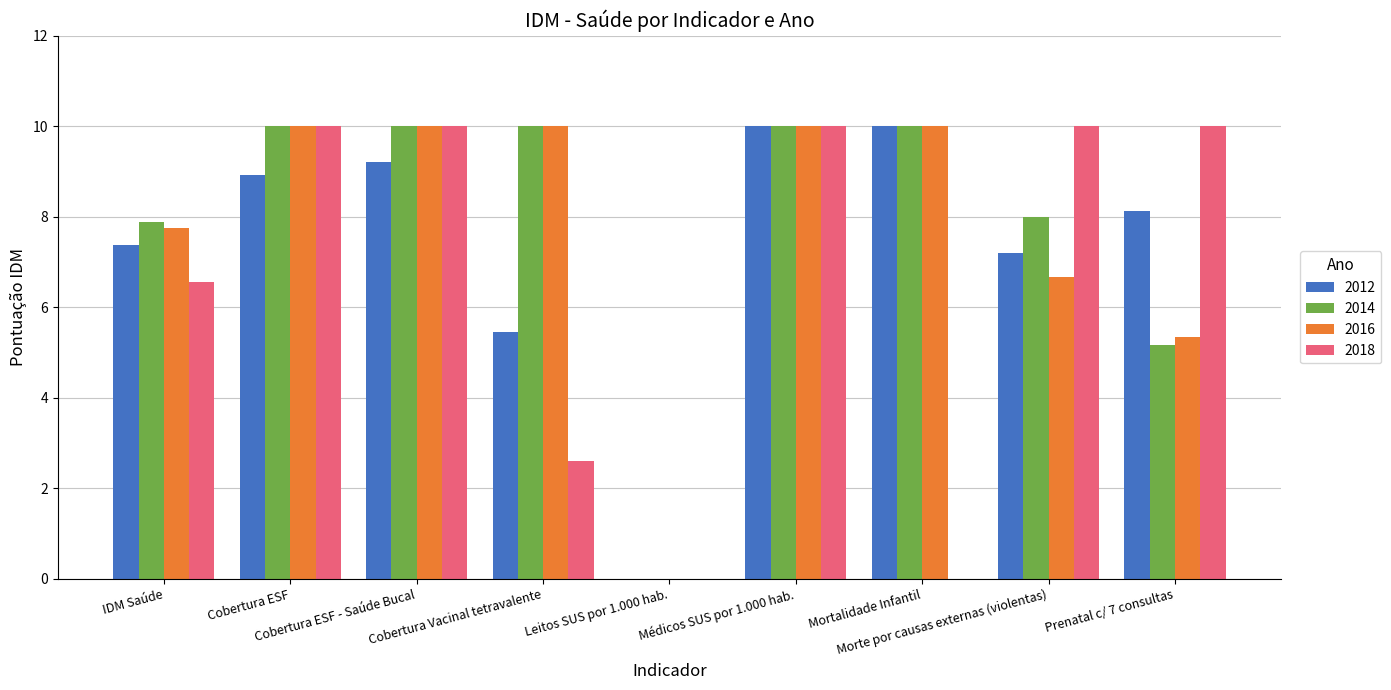

What is the highest value of the 2012 series?

10.0